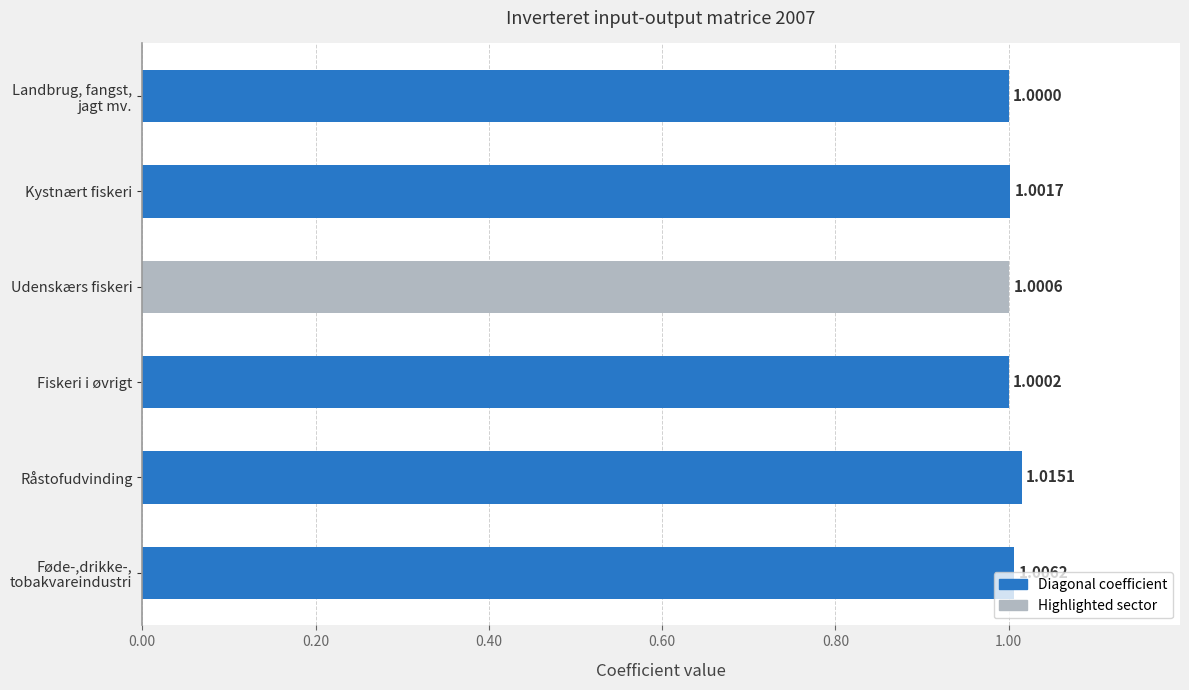

Which has a higher value, Udenskærs fiskeri or Råstofudvinding?

Råstofudvinding